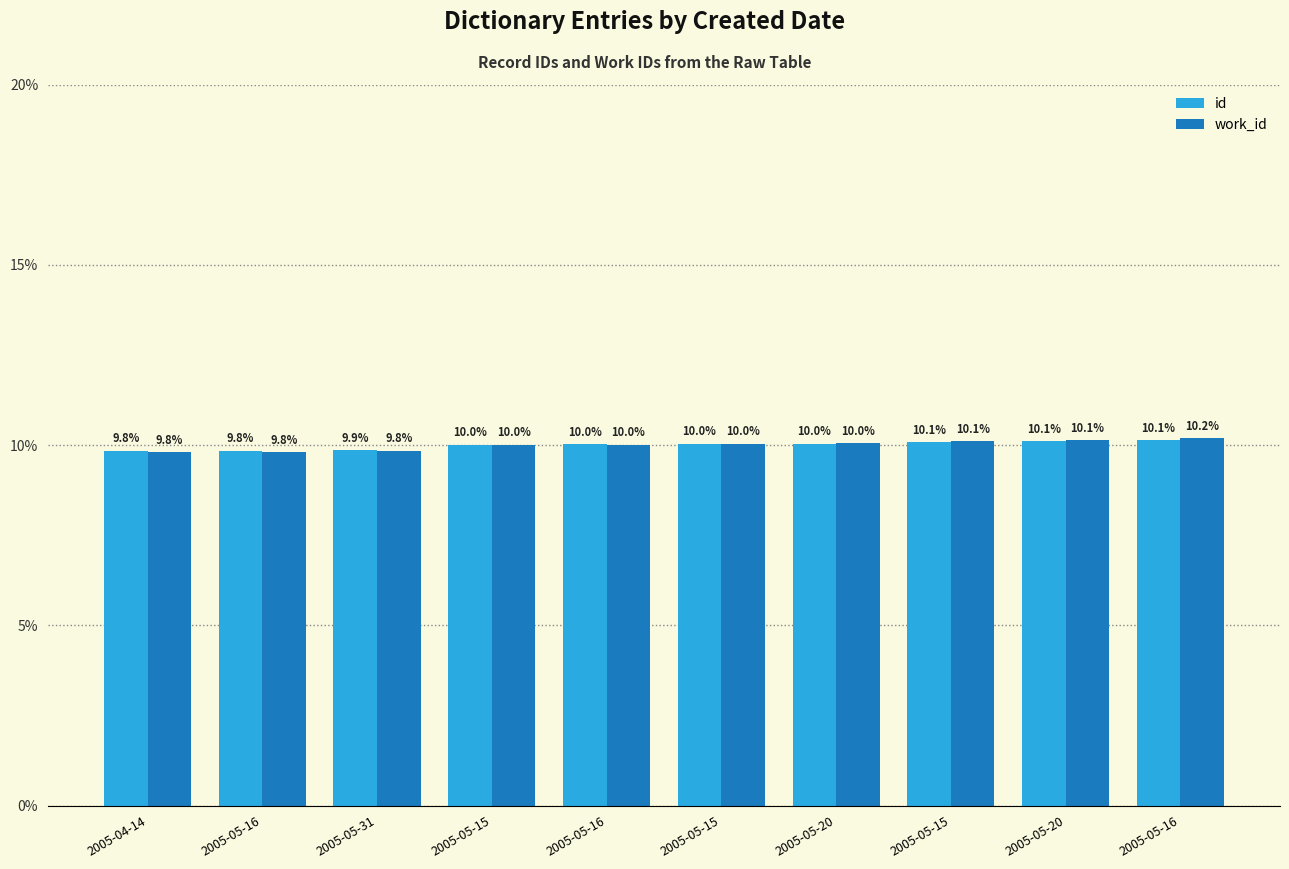

Rank the series at 2005-05-15 from highest to lowest value.

id, work_id